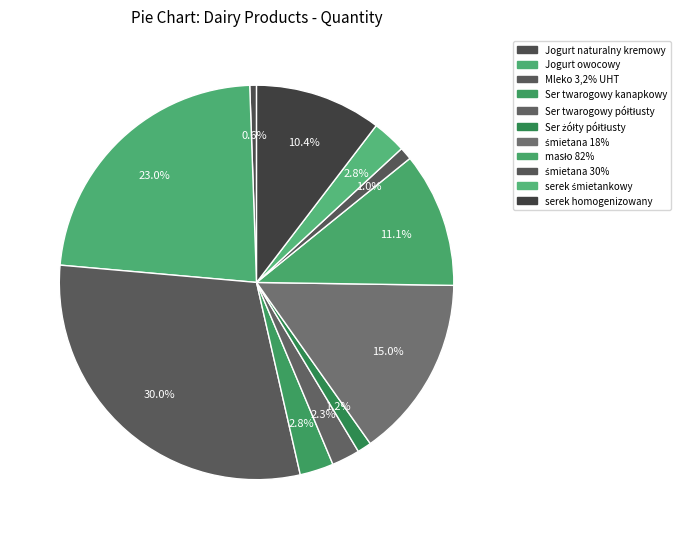

How many slices are in this pie chart?

11